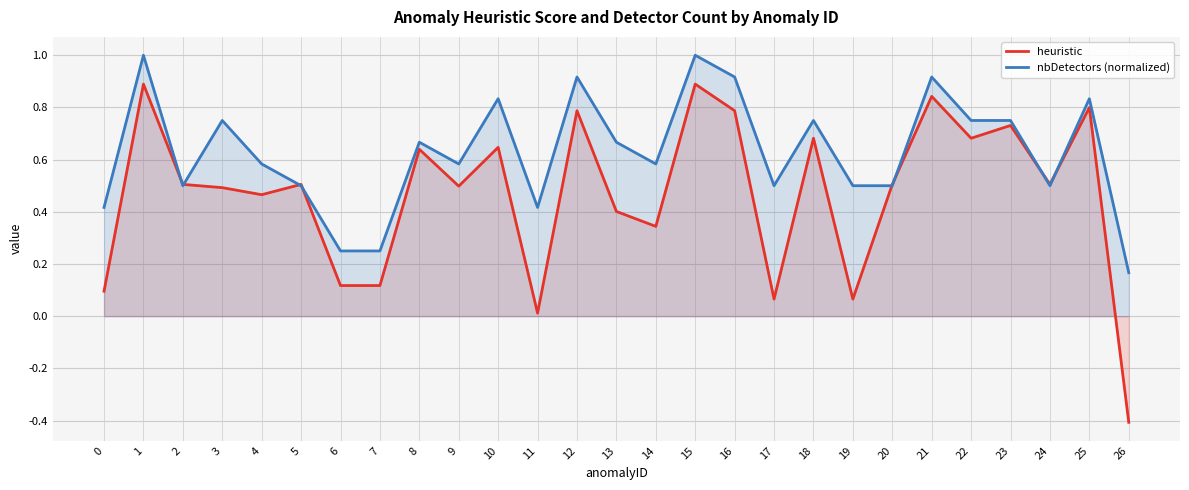

At which category does heuristic reach its first local peak?

1